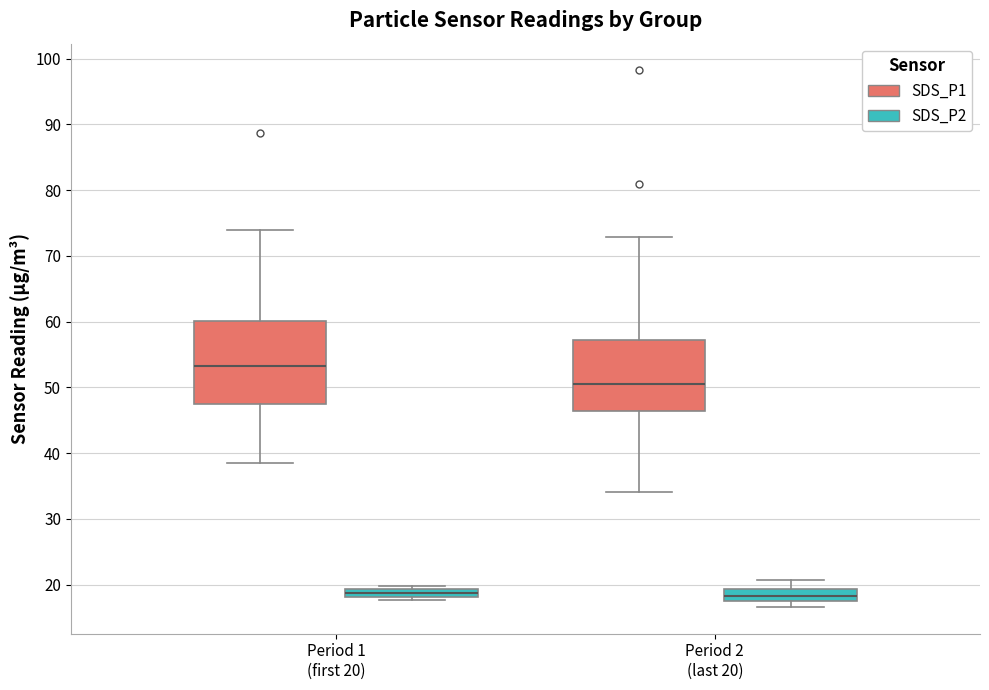

Which box is the tallest, from its lower edge to its upper edge?

Period 1 (first 20) (SDS_P1)